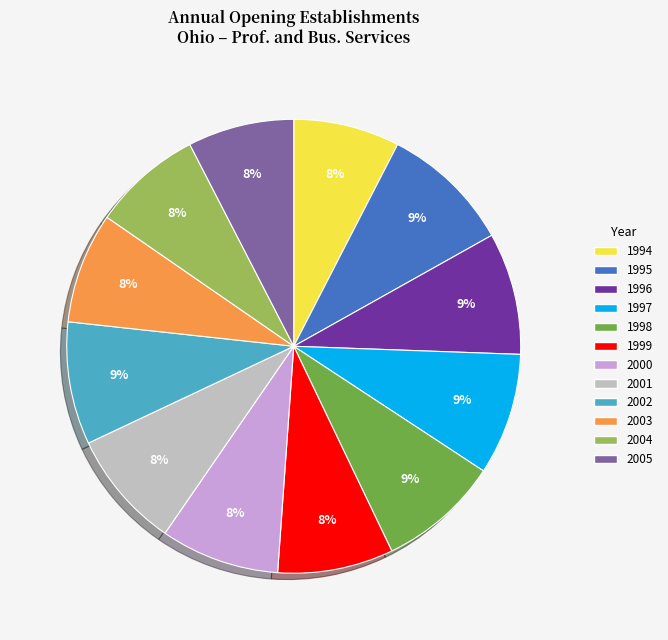

Do 2001 and 2003 together represent more than half of the pie?

No